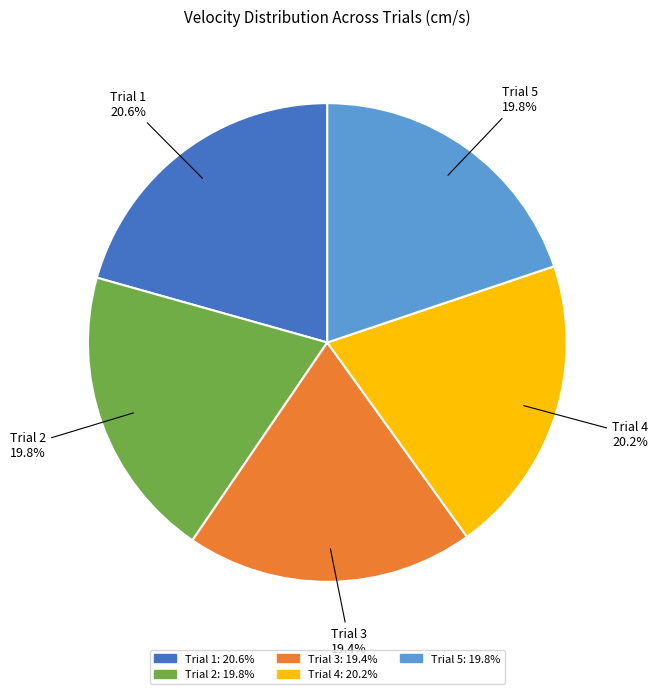

True or false: Trial 3 accounts for 9% of the total.

False